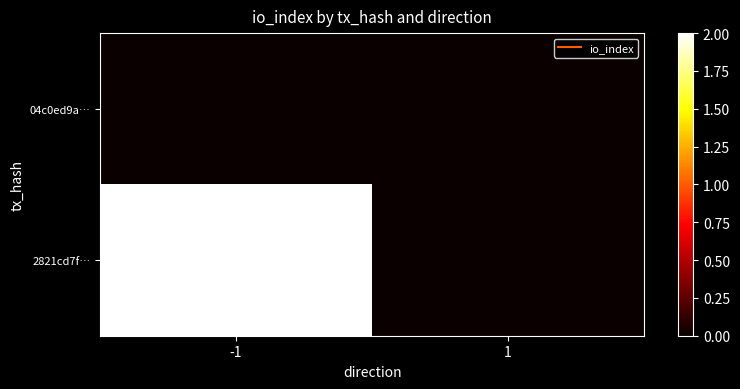

Reading left to right, what are all the values shown in this chart?

04c0ed9a…: -1=0	1=0
2821cd7f…: -1=2	1=0